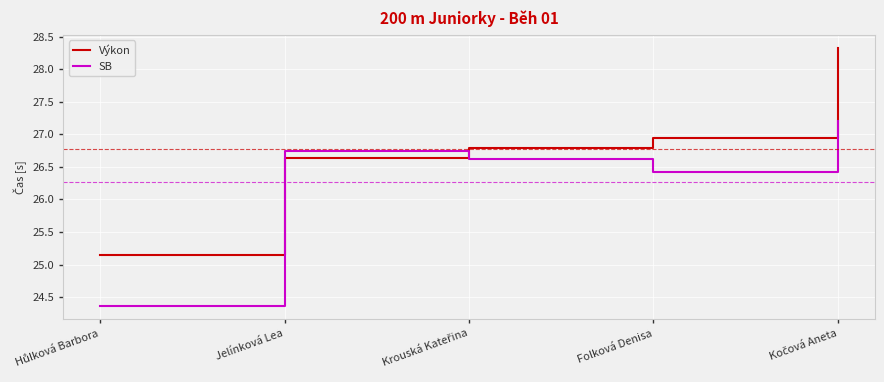

List the series in order of their overall mean, lowest first.

SB, Výkon